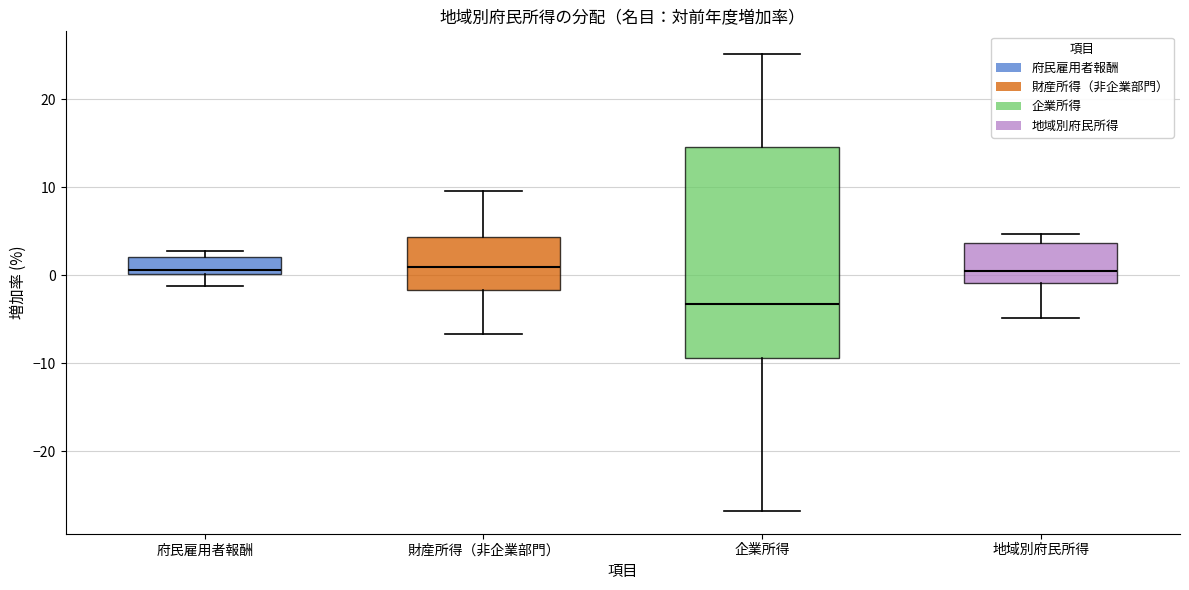

Reading left to right, read every box against the y-axis: the position of its median line, the range the box covers, and the ends of its whiskers. The values are not printed on the chart, so give them approximately, as read against the axis.

府民雇用者報酬: median 1, box 0 to 2, whiskers -1 to 3
財産所得（非企業部門）: median 1, box -2 to 4, whiskers -7 to 10
企業所得: median -3, box -9 to 15, whiskers -27 to 25
地域別府民所得: median 1, box -1 to 4, whiskers -5 to 5